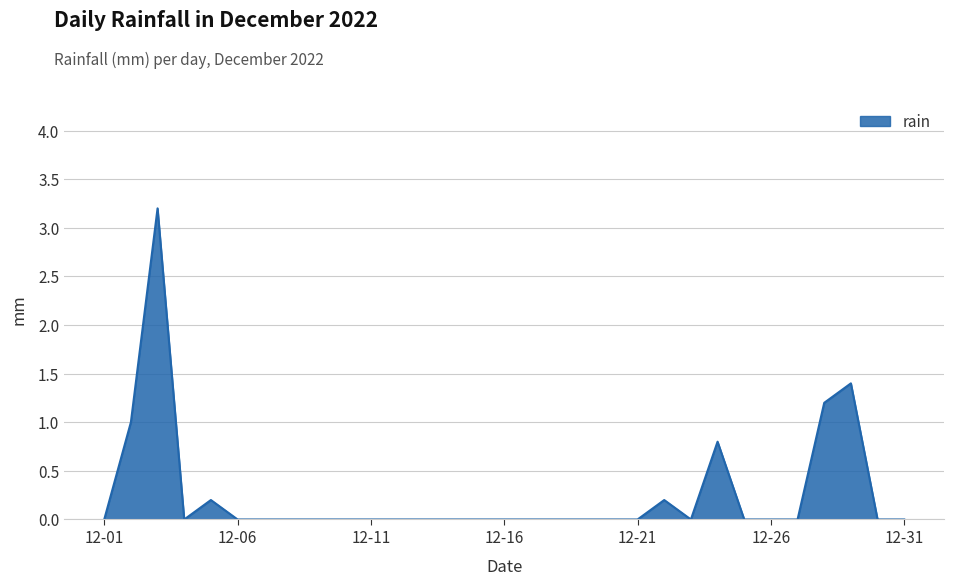

What is the greatest value displayed?

3.2